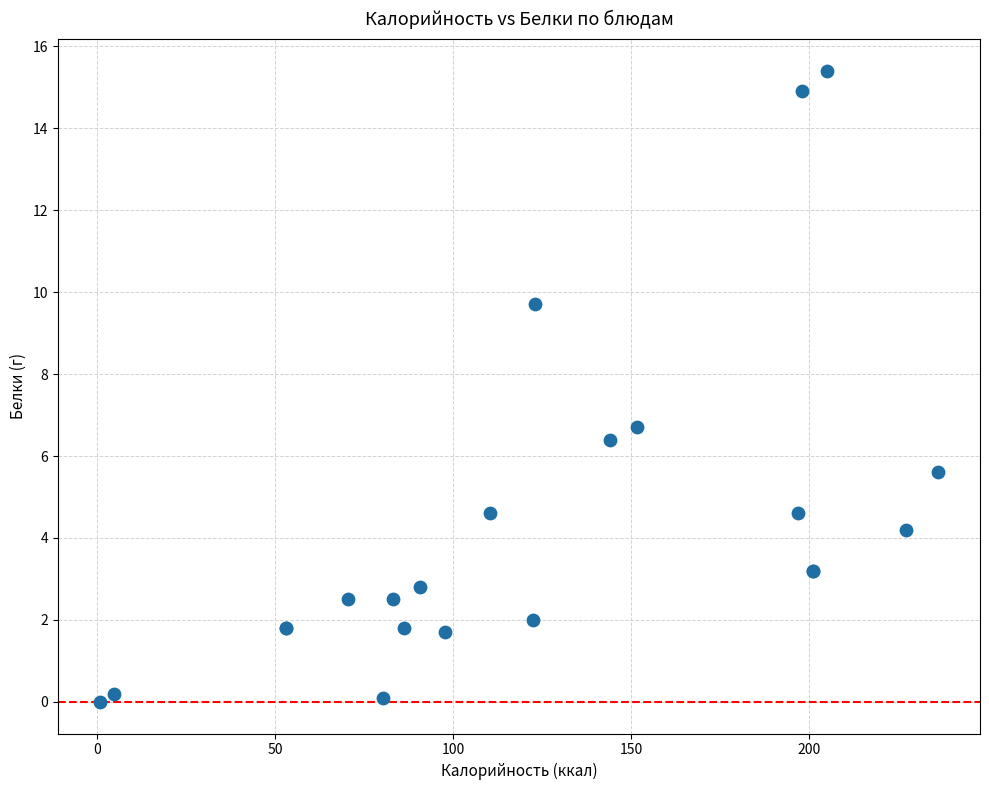

What Y value in the scatter plot is closest to 7?

6.7